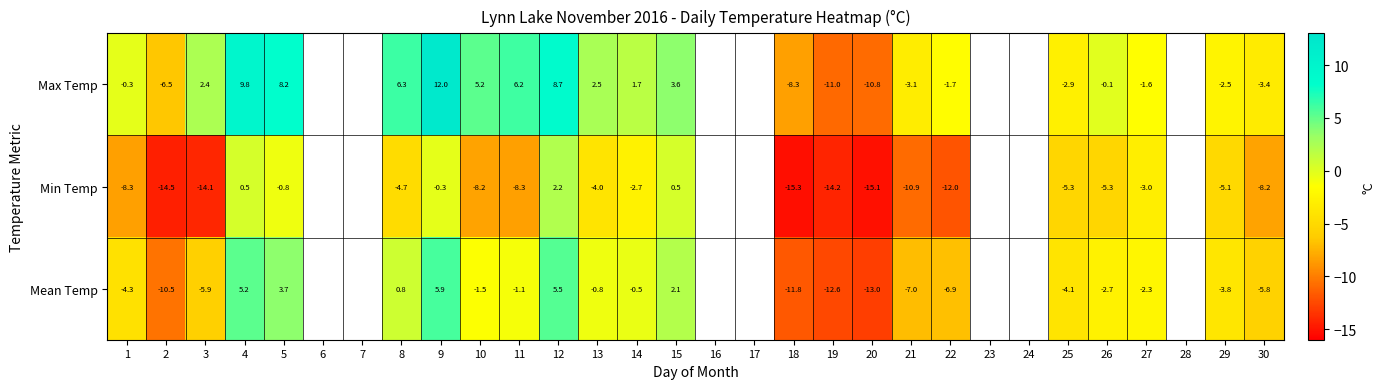

Rank the series at 30 from lowest to highest value.

Min Temp, Mean Temp, Max Temp